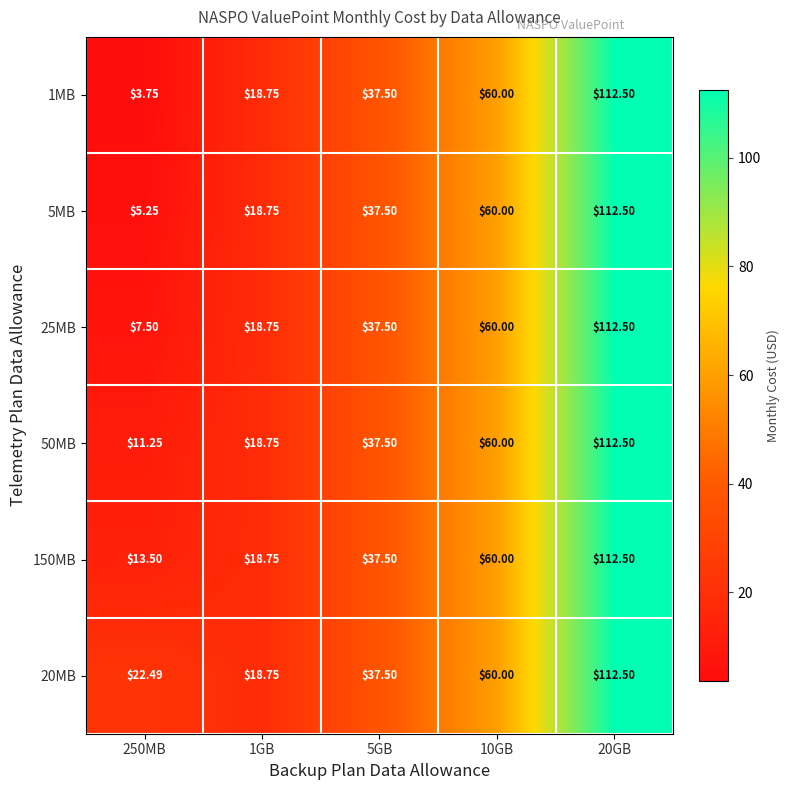

Is the value of 5MB at 5GB greater than the value of 25MB at 20GB?

No